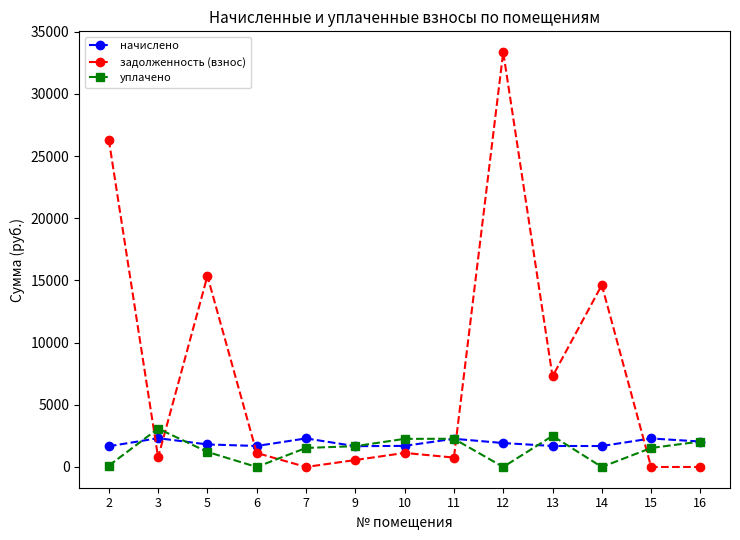

The value of начислено at 16 is 3221.2. True or false?

False